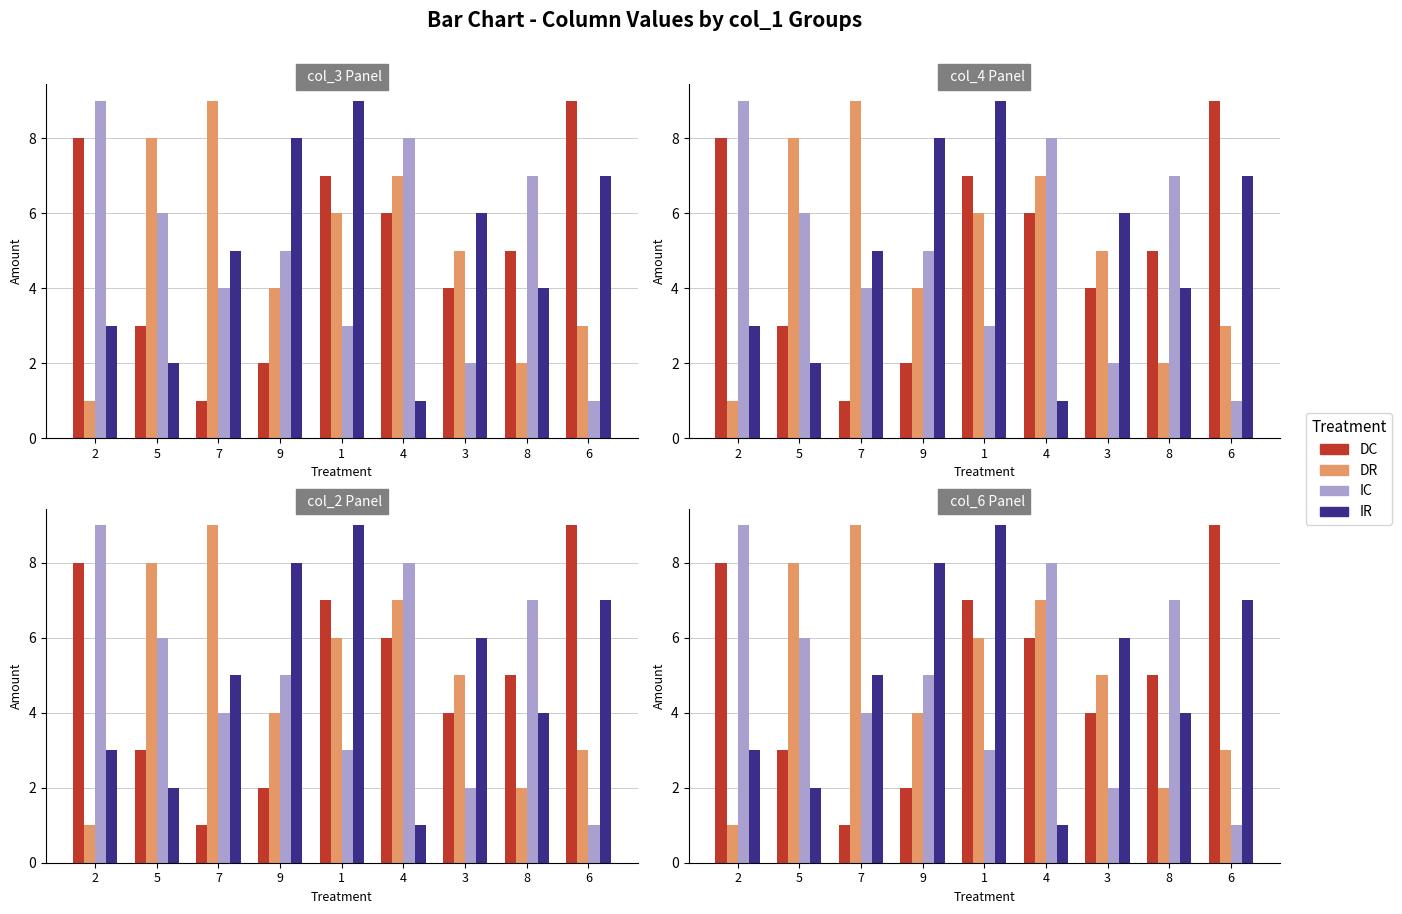

The DC series shows 11 at 1. True or false?

False